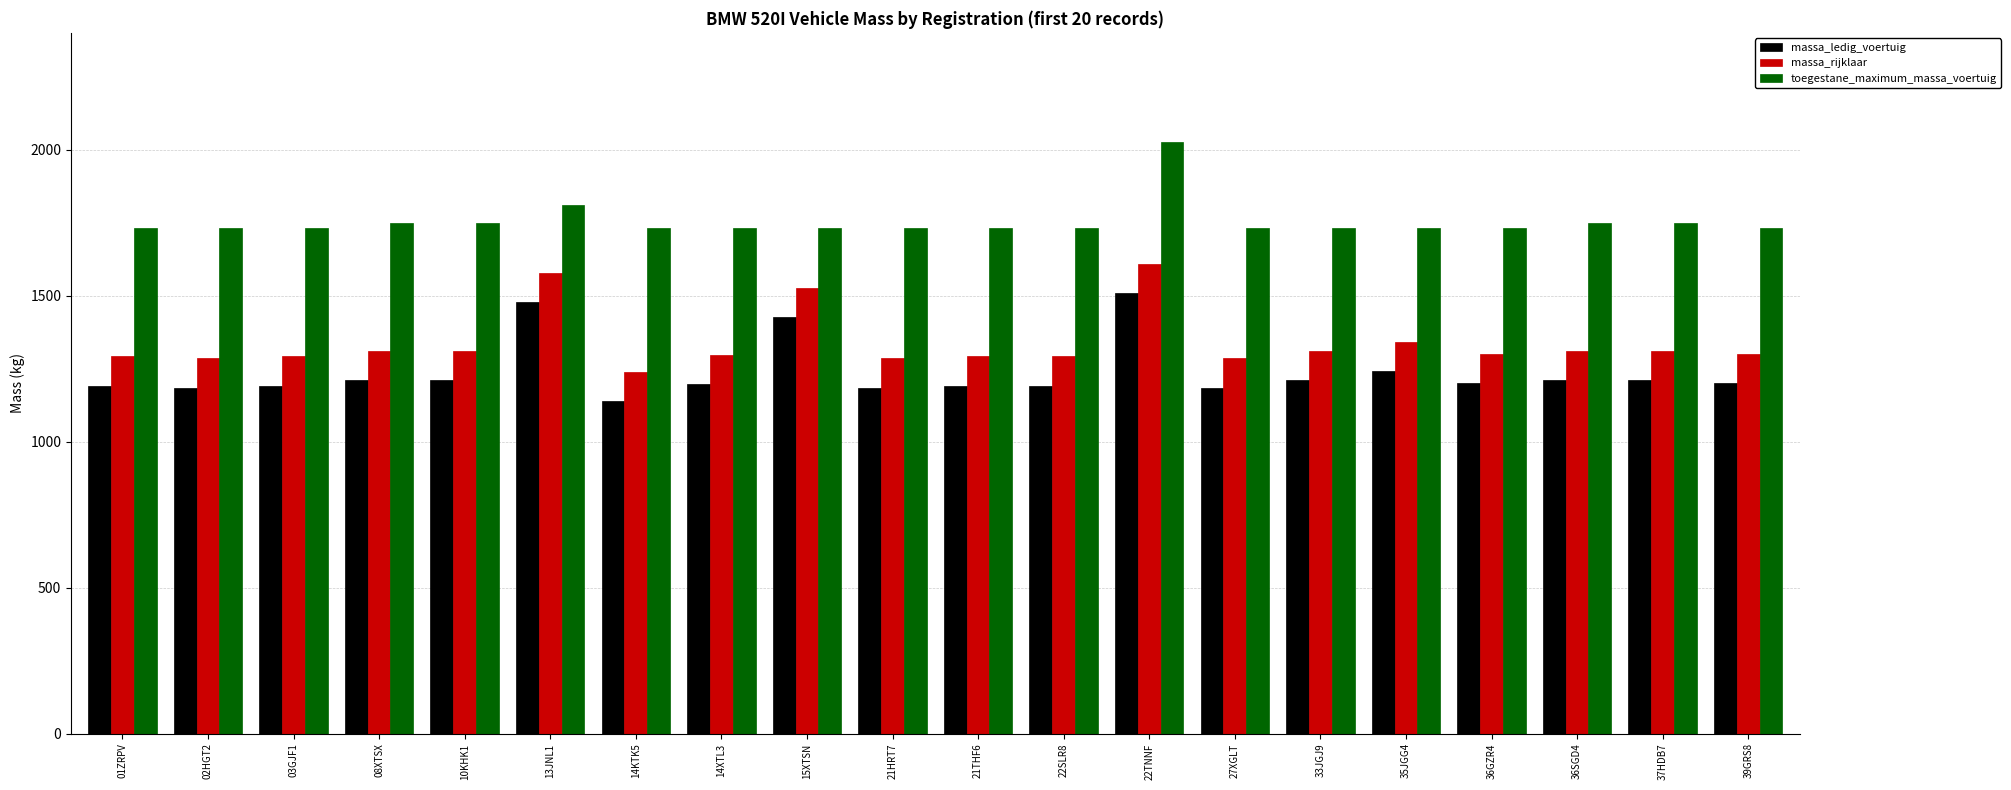

What is the difference between the maximum and minimum values in the toegestane_maximum_massa_voertuig series?

295